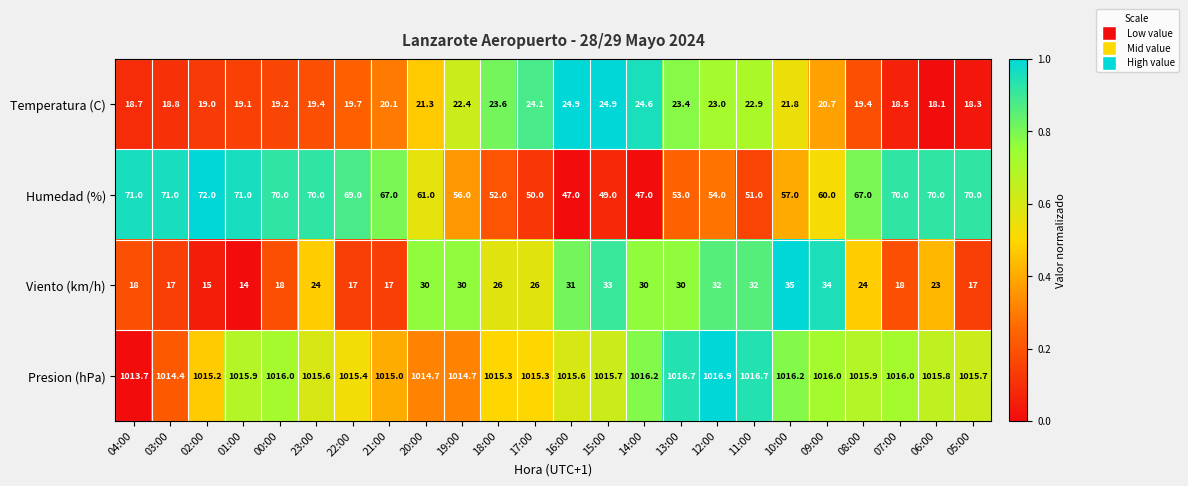

At how many categories does at least one series exceed 972?

24